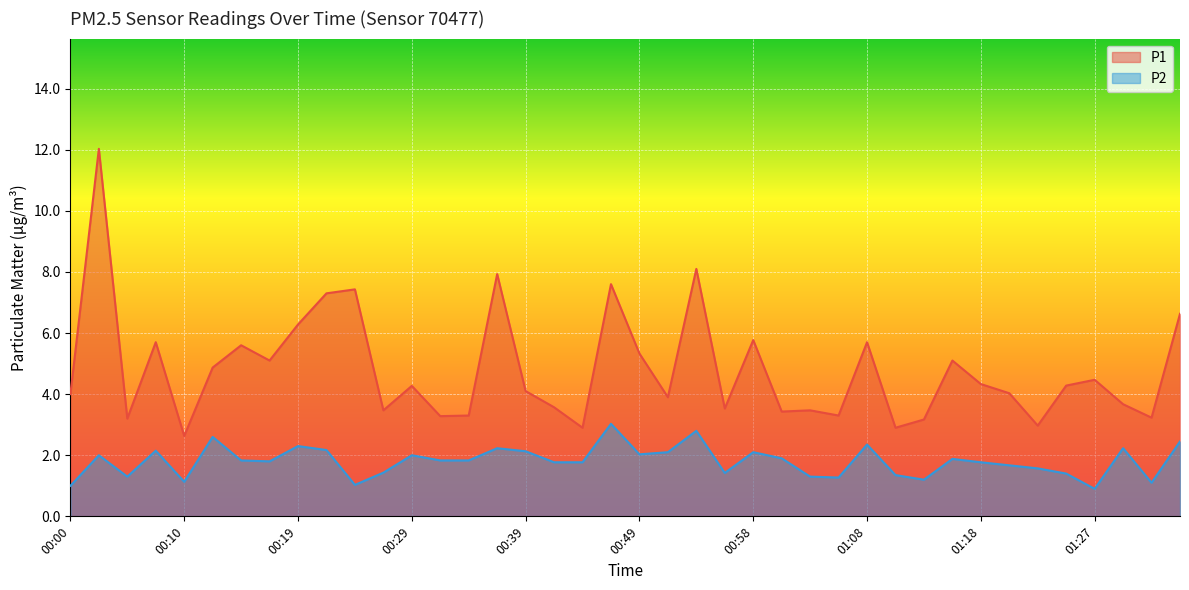

The P2 series shows 2.8 at 00:53. True or false?

True